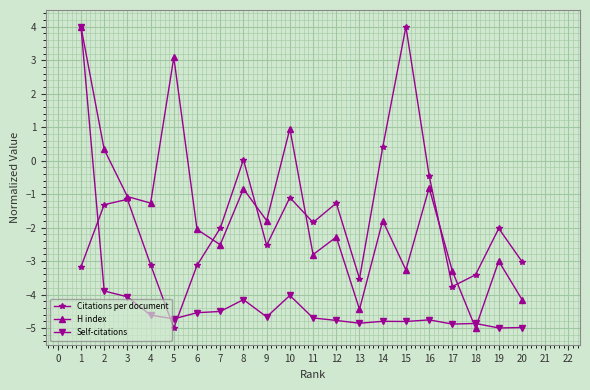

Which series has the largest total across all categories?

H index